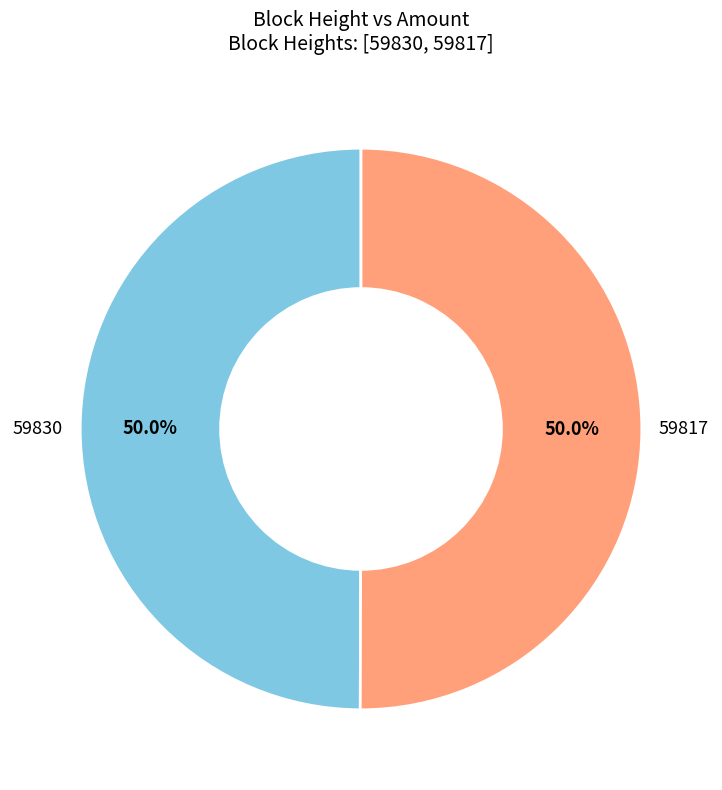

Count the number of slices in the pie.

2